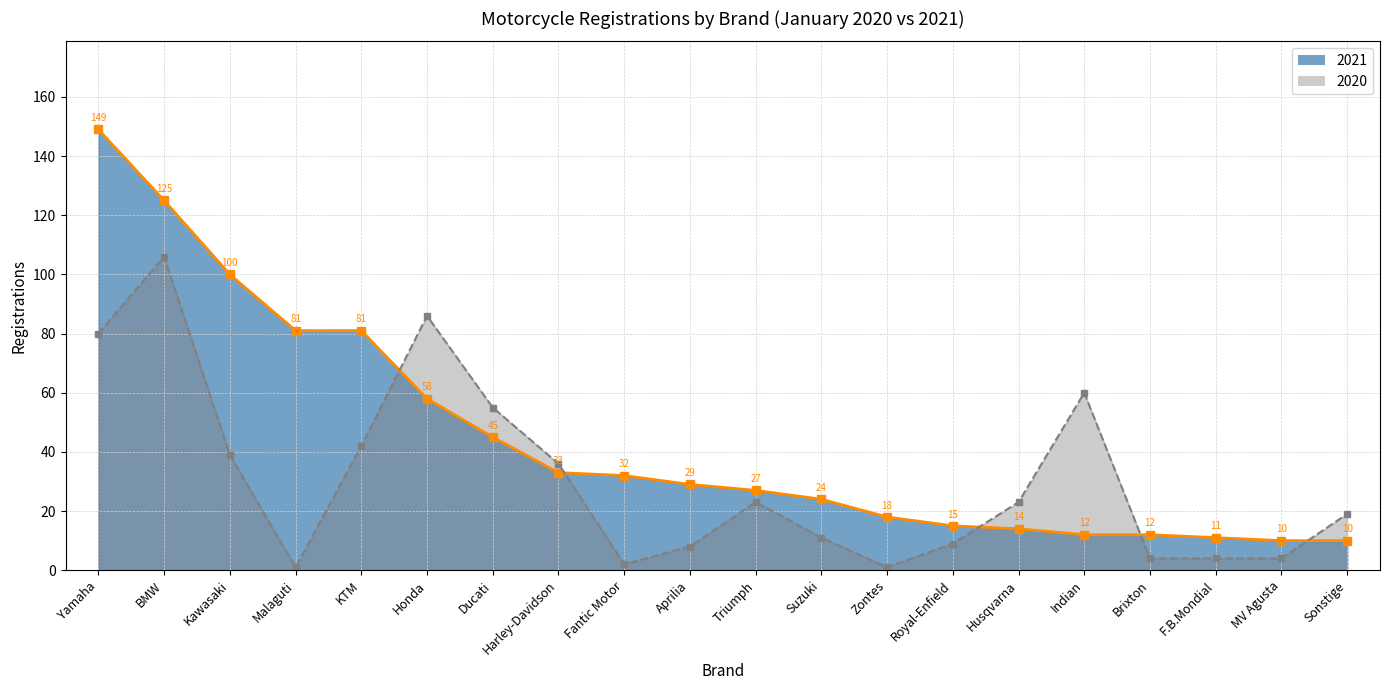

What are all the series names shown in the legend?

2021 line, 2020 line